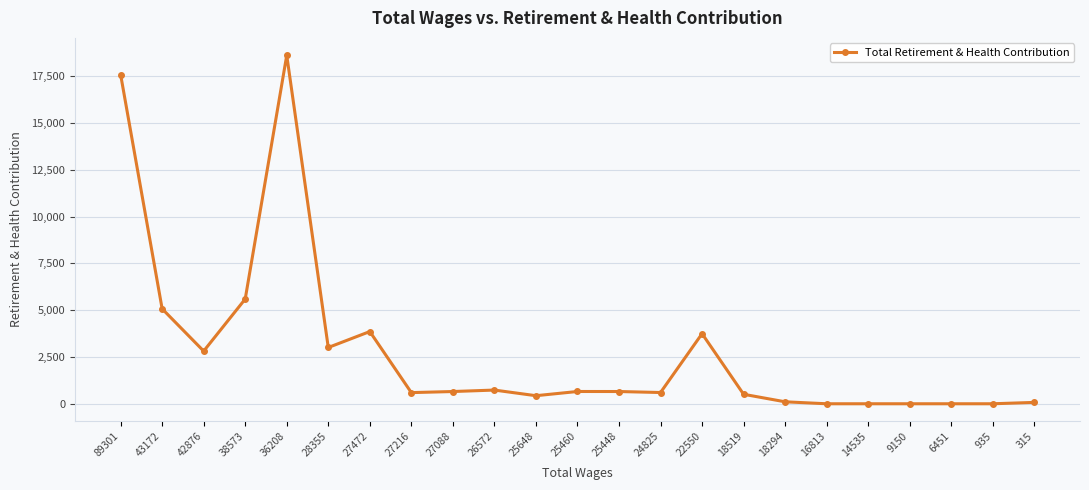

What is the difference between the second highest and second lowest values?

17586